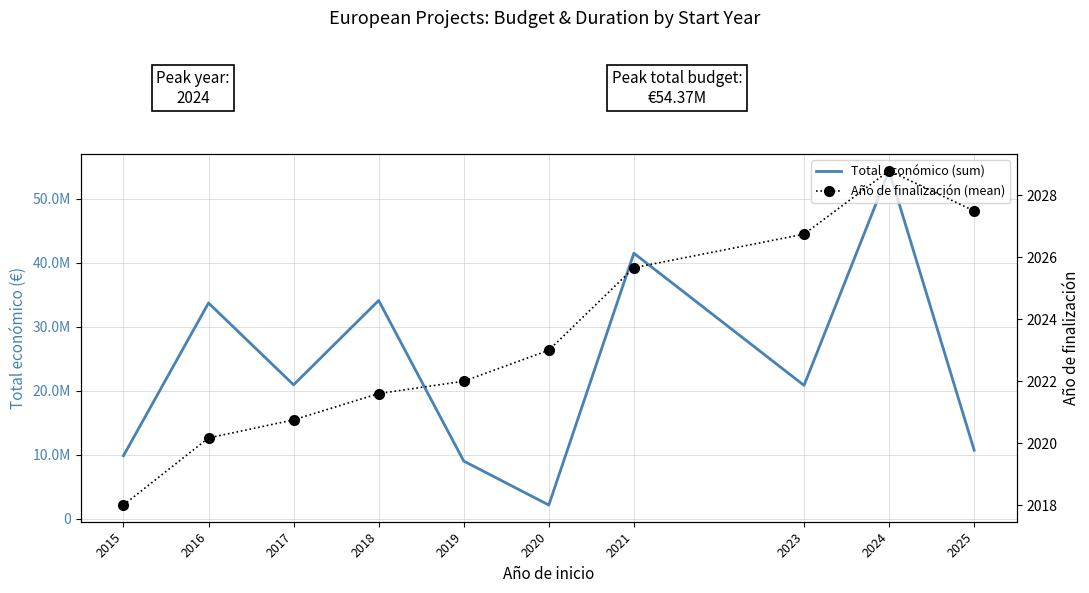

True or false: Año de finalización (mean) and Total económico (sum) cross at least once.

False